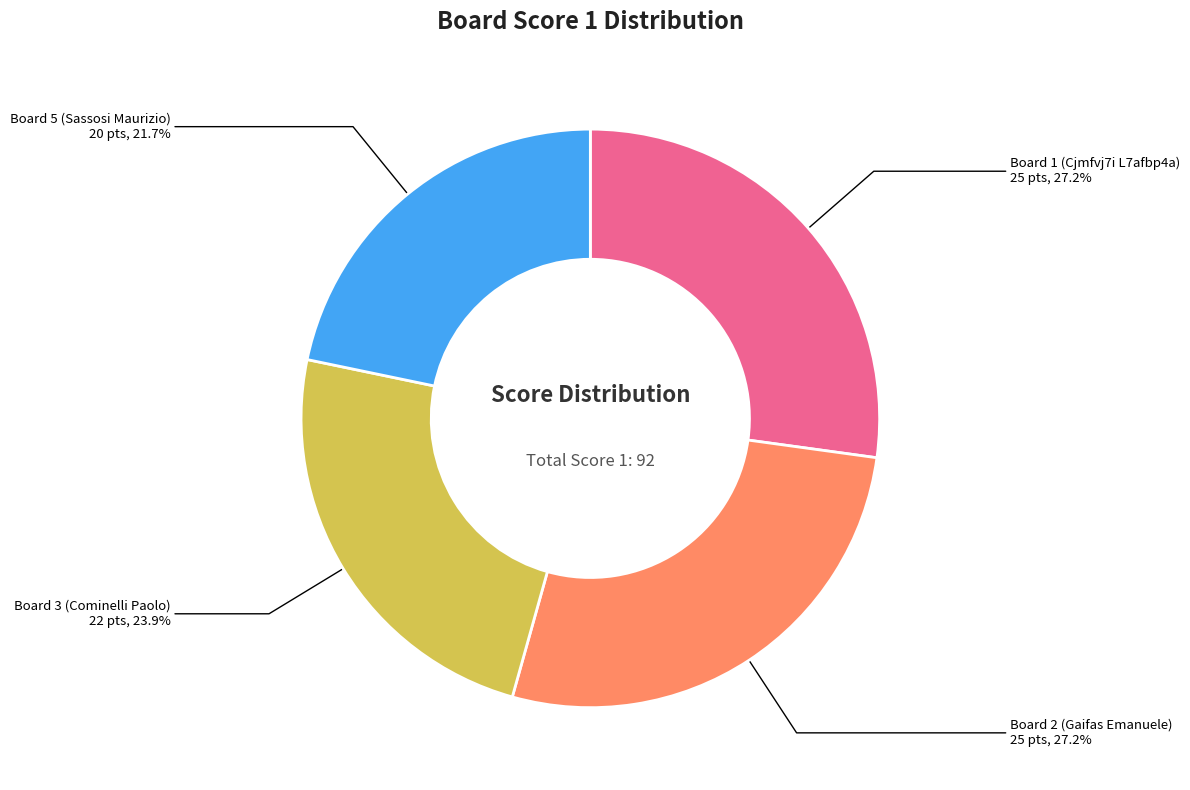

Count the number of slices in the pie.

4